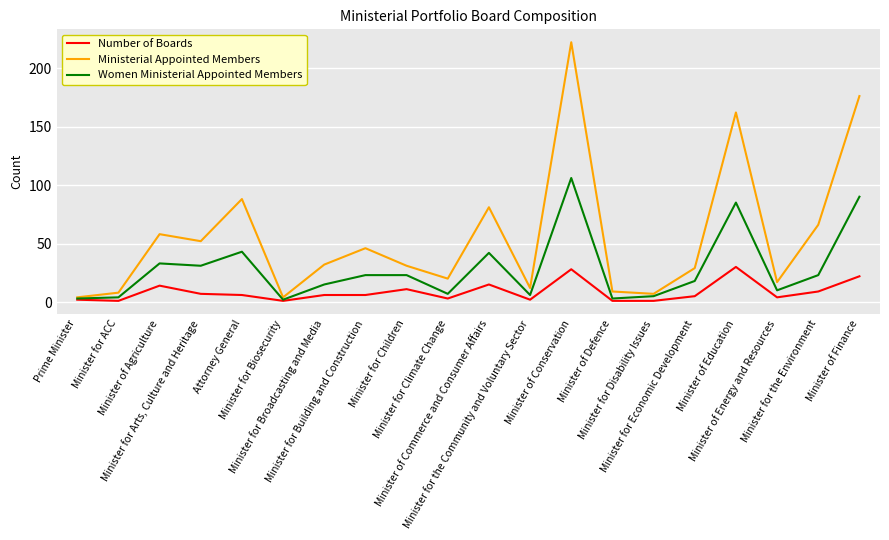

Which series has the widest spread of values?

Ministerial Appointed Members